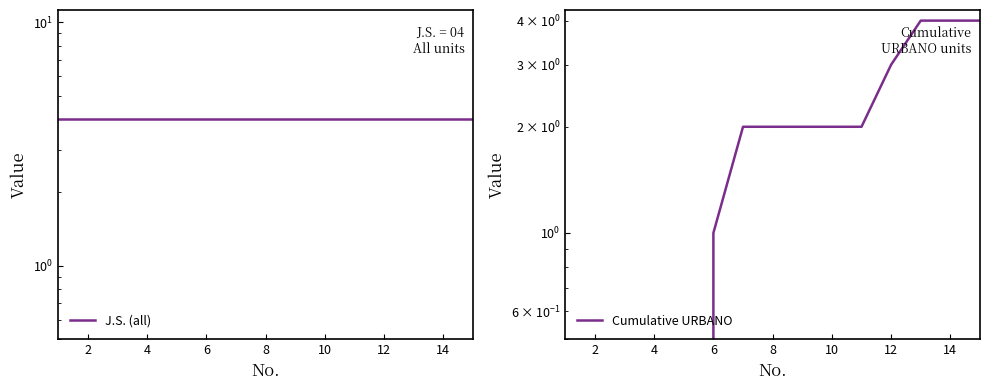

How many positive values does the Cumulative URBANO series have?

10